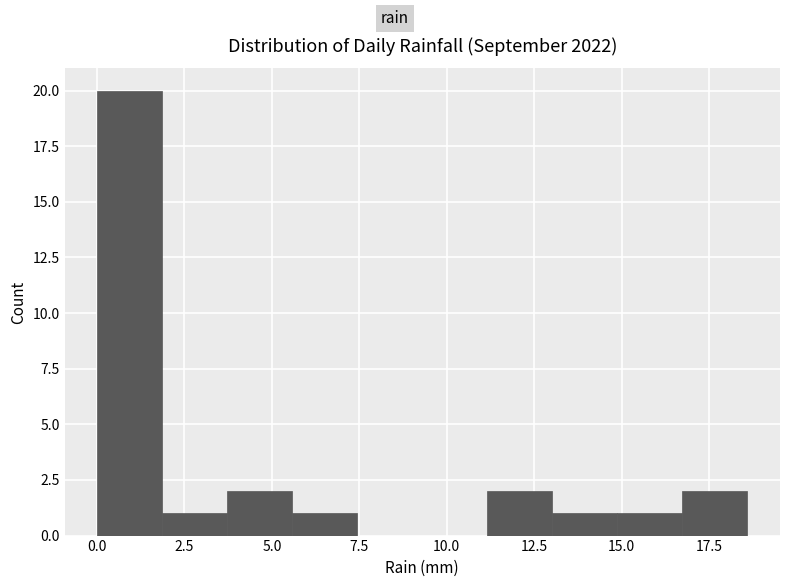

Read against the x-axis, roughly where is the centre of the tallest bar?

1.0